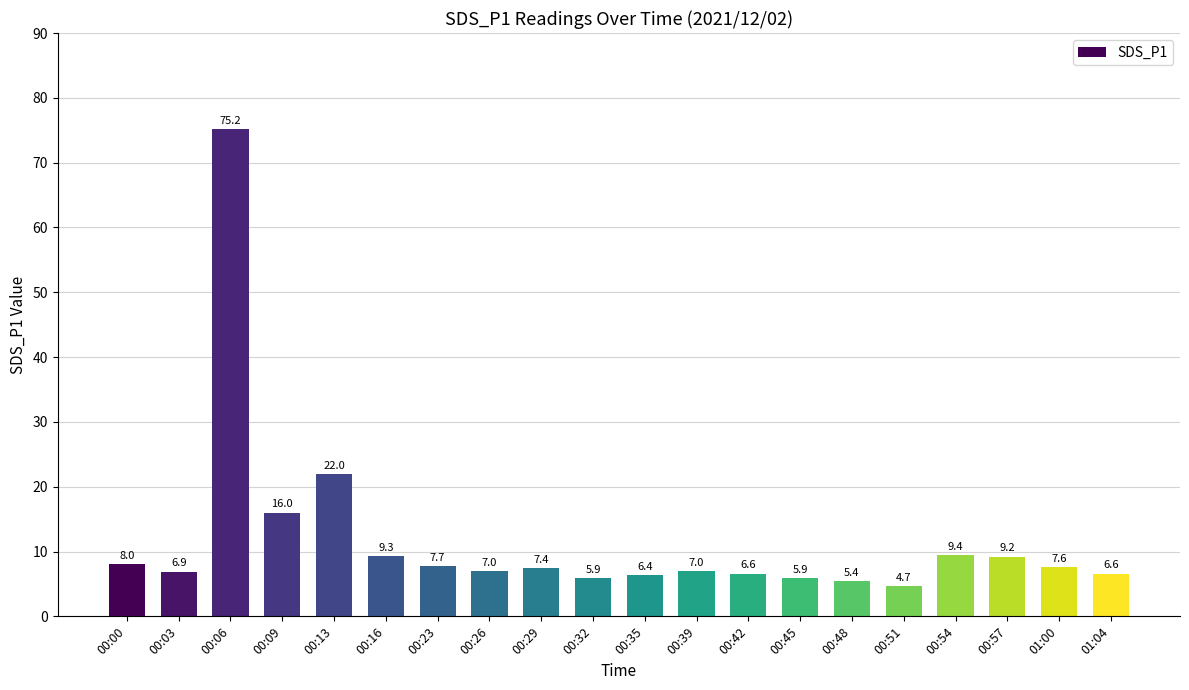

What is the sum of the values at 00:35 and 01:00?

14.0